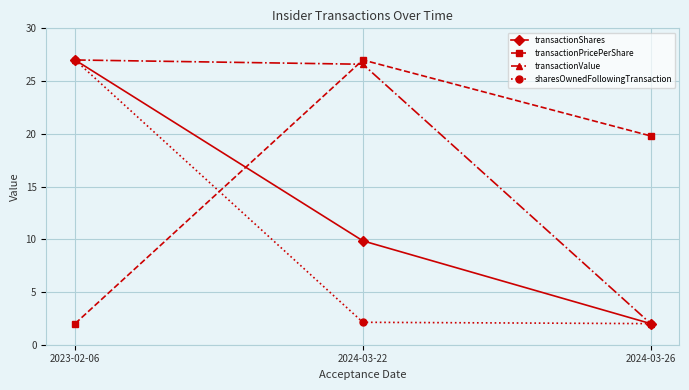

Does the chart have visible grid lines?

Yes